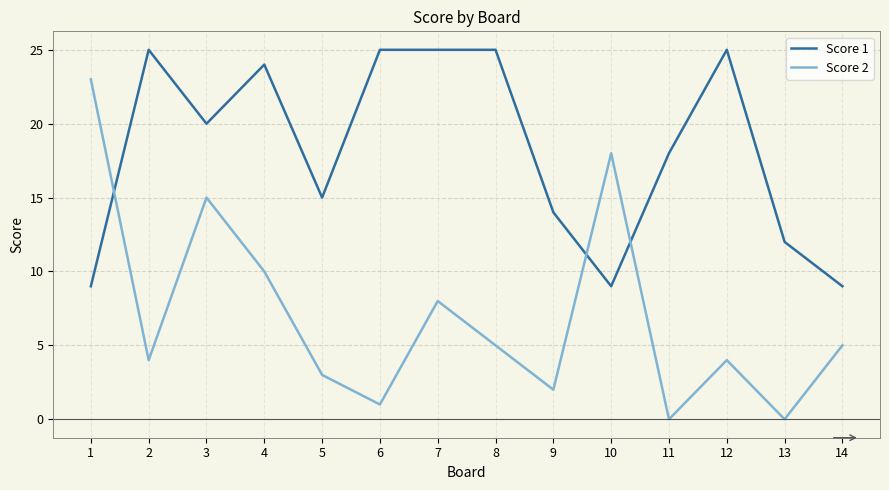

Rank the series by their average value, from lowest to highest.

Score 2, Score 1